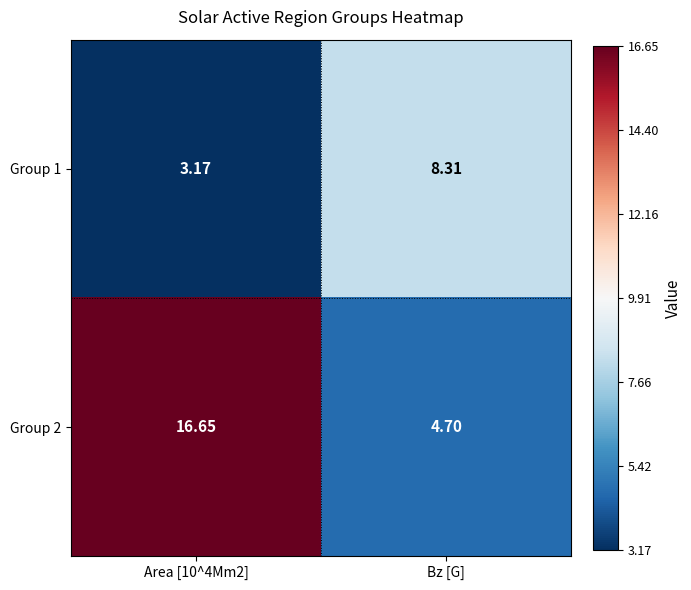

What is the total value across all series at Bz [G]?

13.0